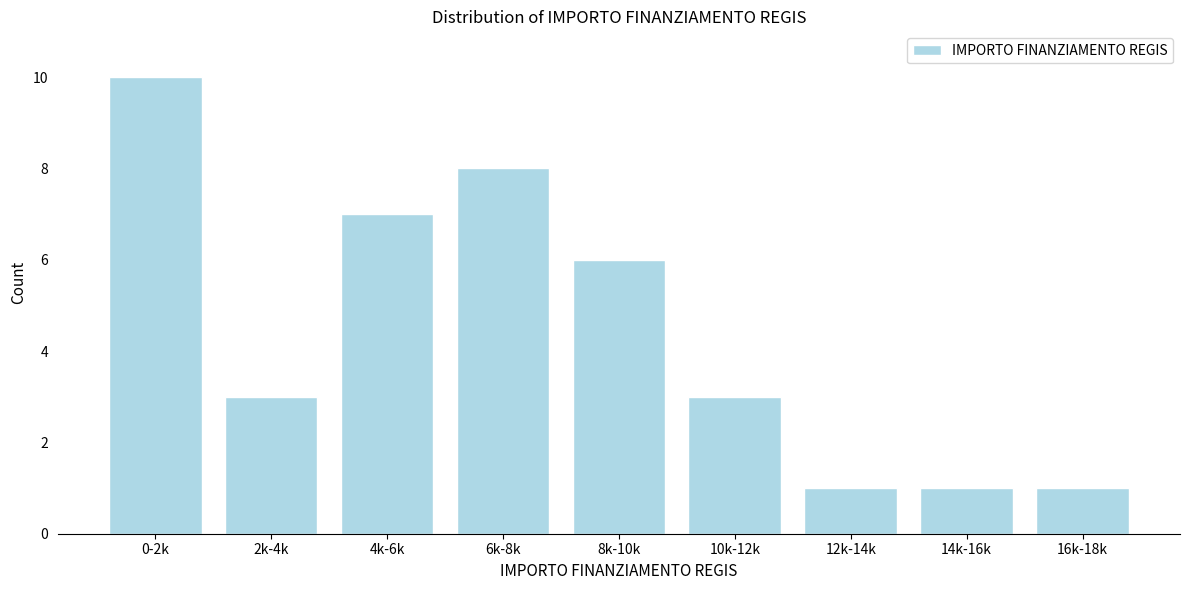

Reading left to right, transcribe all the data shown in this chart.

0-2k=10	2k-4k=3	4k-6k=7	6k-8k=8	8k-10k=6	10k-12k=3	12k-14k=1	14k-16k=1	16k-18k=1